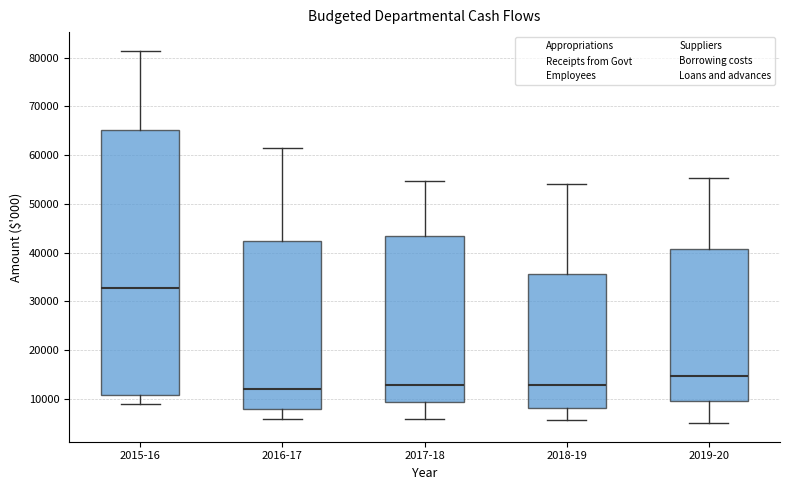

Reading left to right, transcribe this box plot: for each box, give where its median line is, the range the box spans, and where its two whiskers end, as read against the y-axis. The values are not printed on the chart, so give them approximately, as read against the axis.

2015-16: median 33000, box 11000 to 65000, whiskers 9000 to 81000
2016-17: median 12000, box 8000 to 42000, whiskers 6000 to 61000
2017-18: median 13000, box 9000 to 43000, whiskers 6000 to 55000
2018-19: median 13000, box 8000 to 36000, whiskers 6000 to 54000
2019-20: median 15000, box 10000 to 41000, whiskers 5000 to 55000